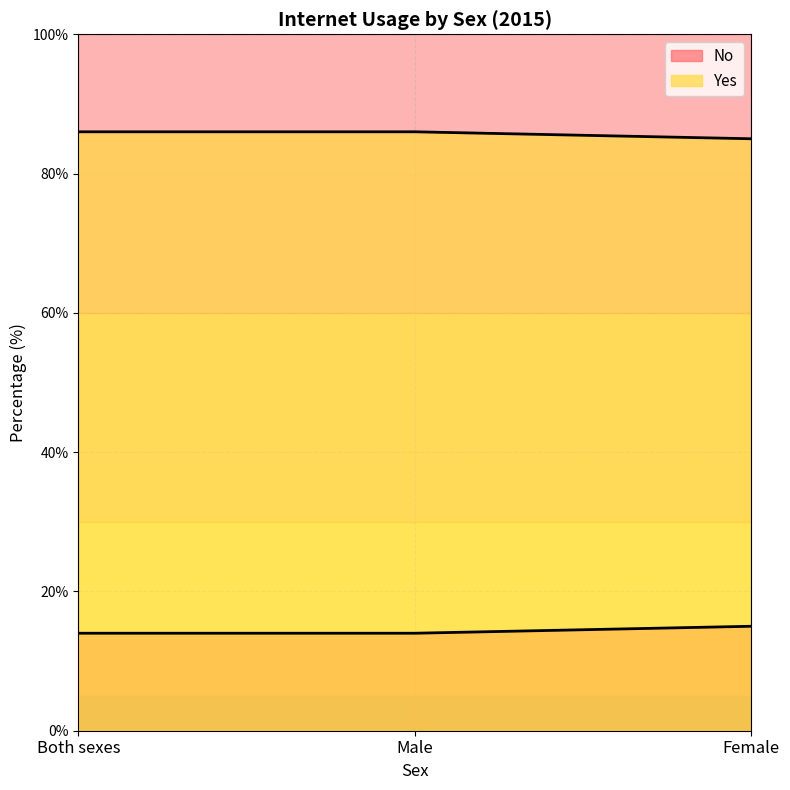

What is the approximate value of No at Female?

15